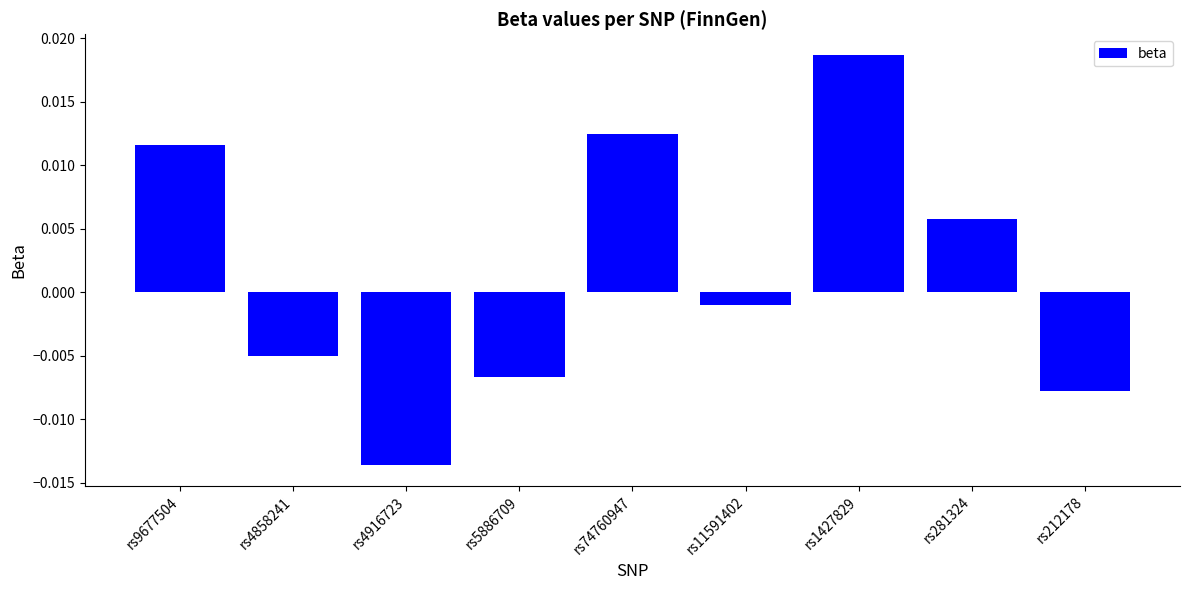

Which label corresponds to the largest value in the chart?

rs1427829